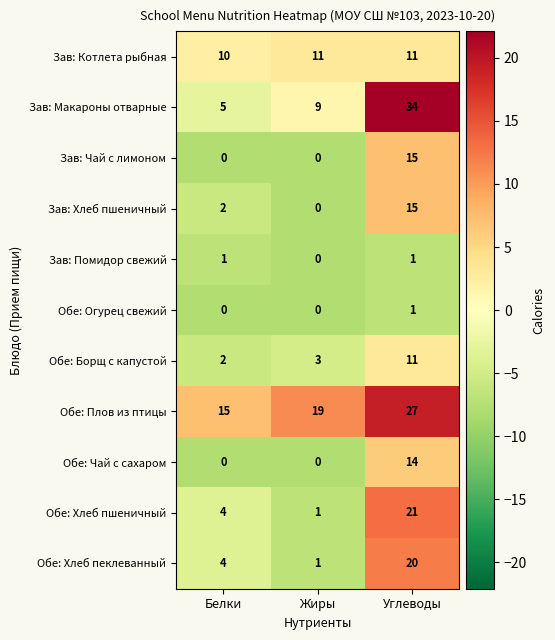

At which category is the sum across all series the highest?

Углеводы